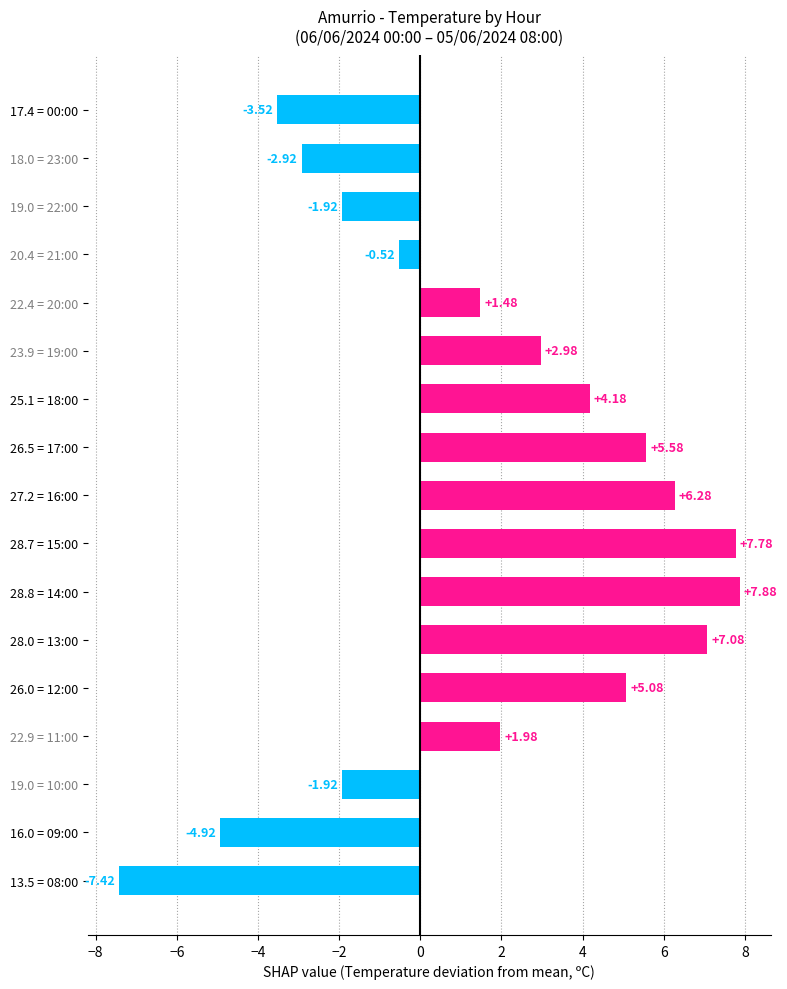

How many data points are less than 1?

7